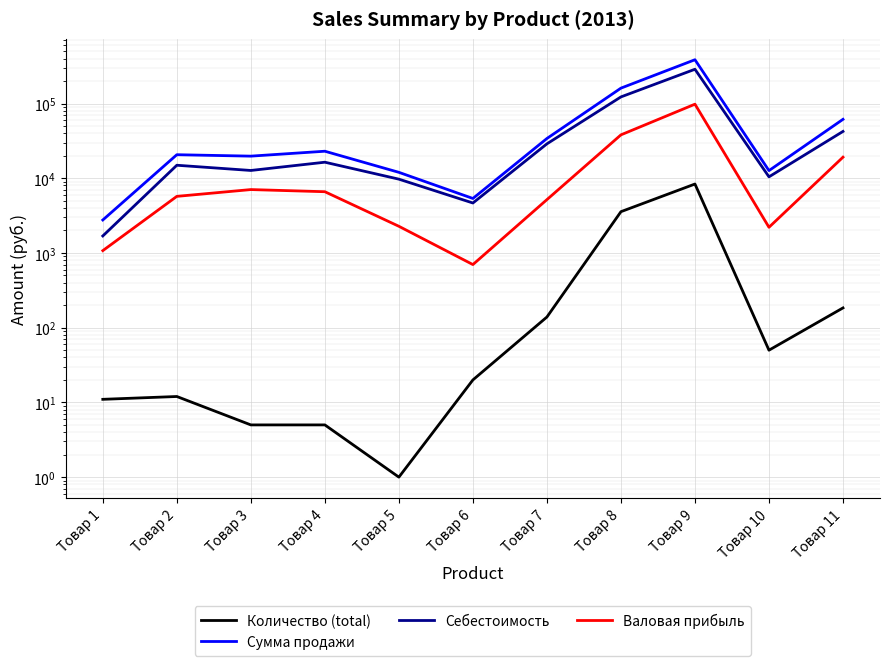

Between Товар 7 and Товар 11, which series saw the biggest shift?

Сумма продажи